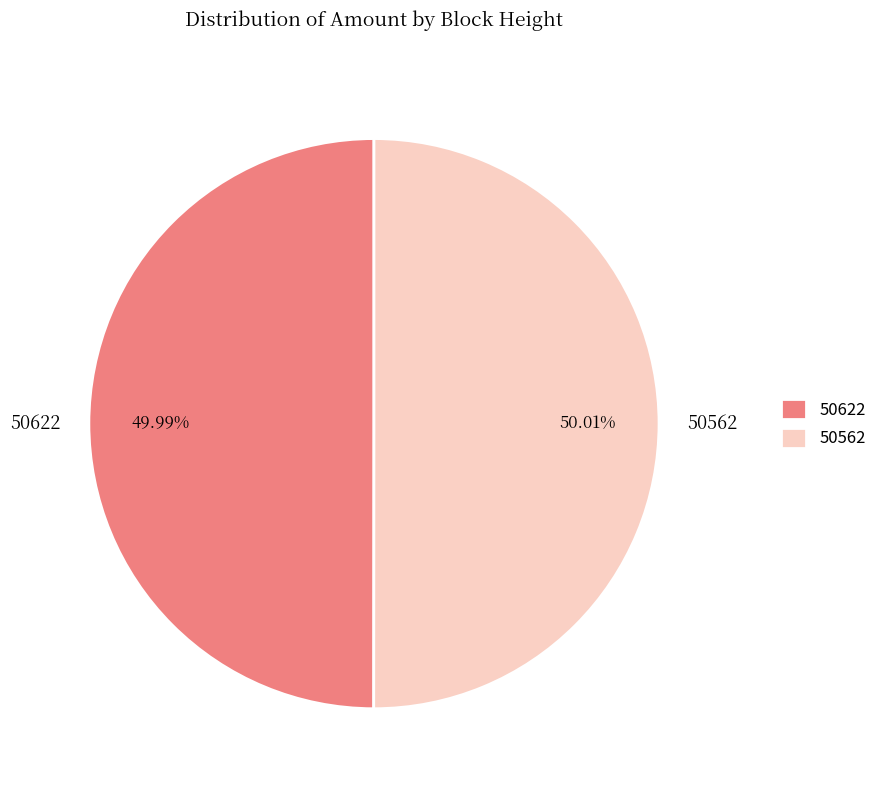

How many segments does this pie chart have?

2